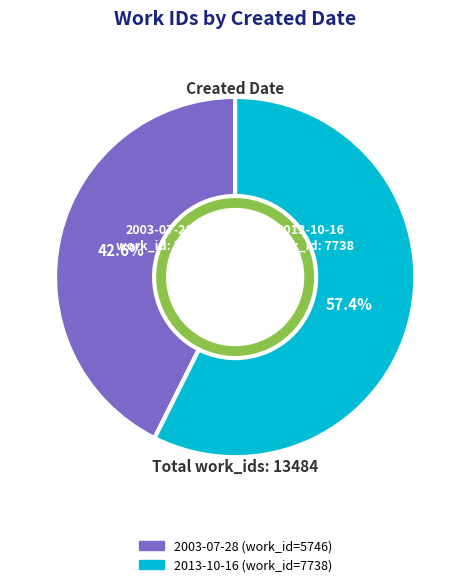

What is the ratio of the value at 2013-10-16 to the value at 2003-07-28?

1.3